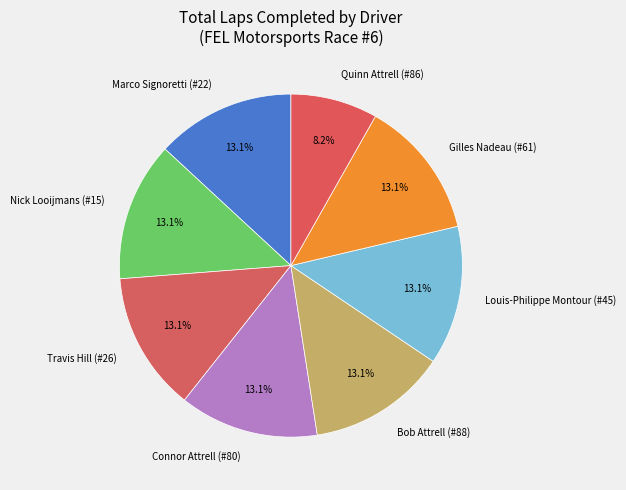

Do Connor Attrell (#80) and Travis Hill (#26) together represent more than half of the pie?

No